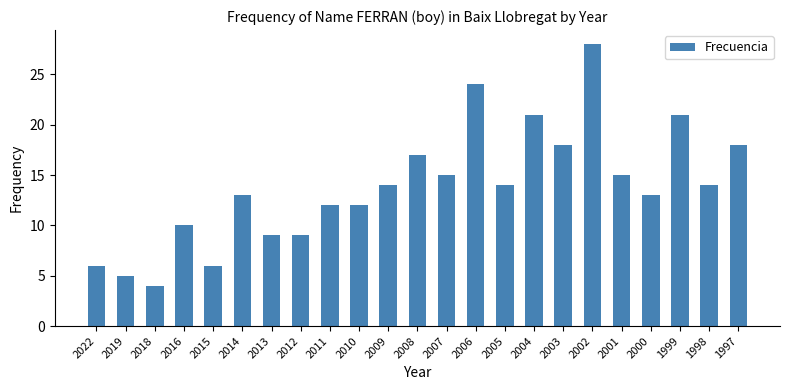

What is the approximate value at 1999?

21